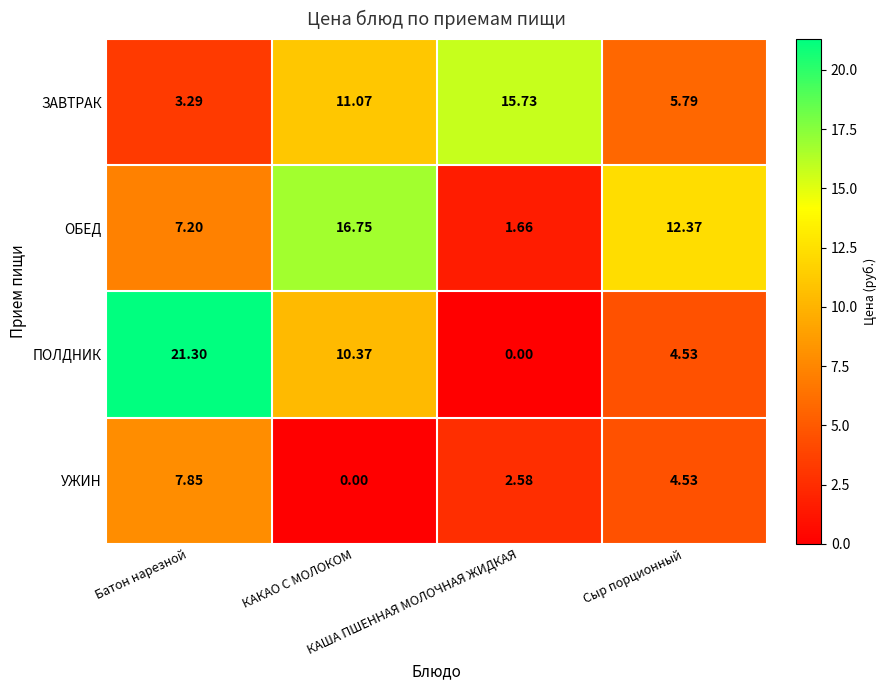

List the series in order of their peak value, lowest first.

УЖИН, ЗАВТРАК, ОБЕД, ПОЛДНИК